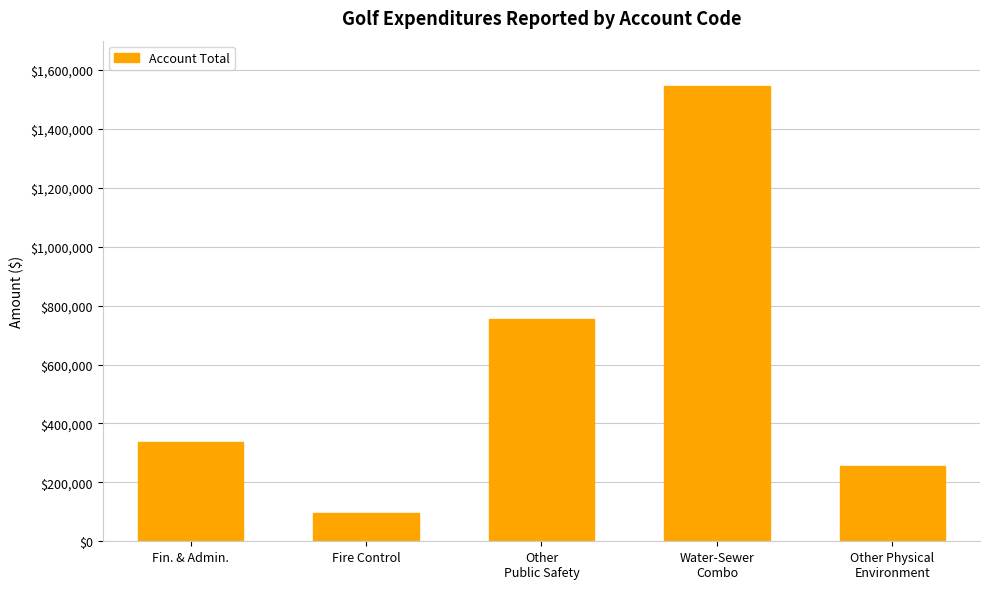

Reading left to right, list all the values displayed in this chart.

336421	94871	753782	1545650	254973